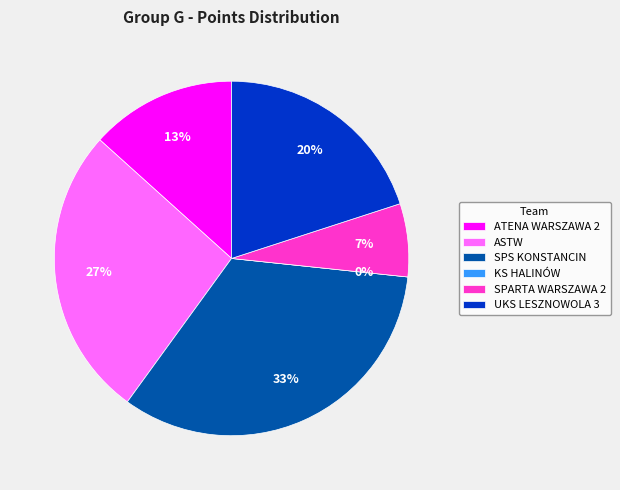

What is the change in value from SPS KONSTANCIN to SPARTA WARSZAWA 2?

-8